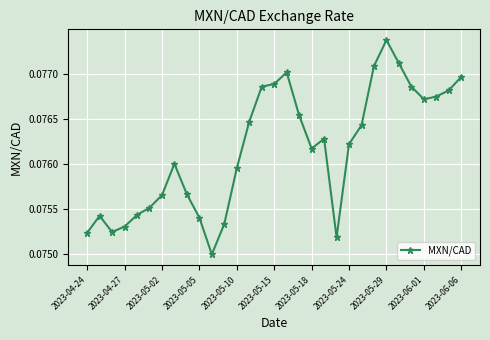

How many values are between 0 and 1?

31